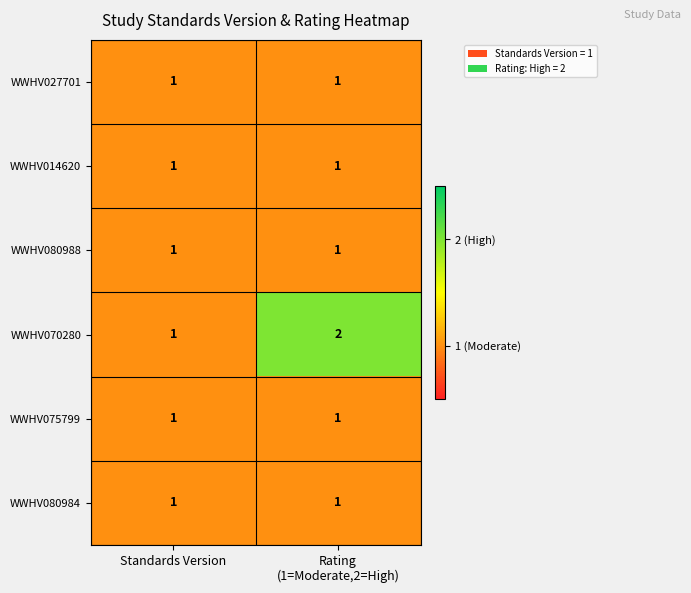

Where is WWHV070280 nearest to the value 1?

Standards Version